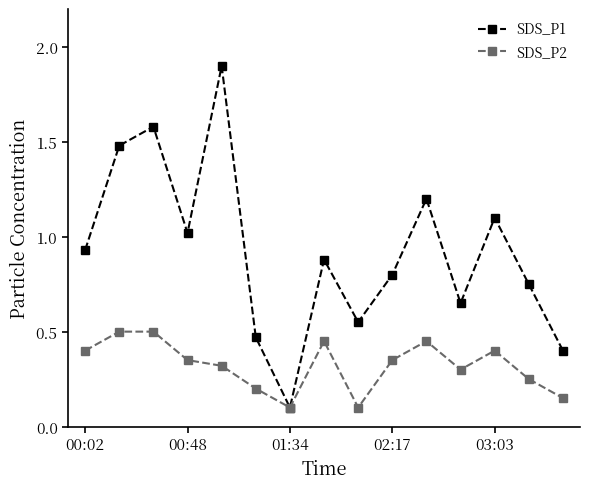

What is the difference between the second highest and second lowest values in the SDS_P2 series?

0.4